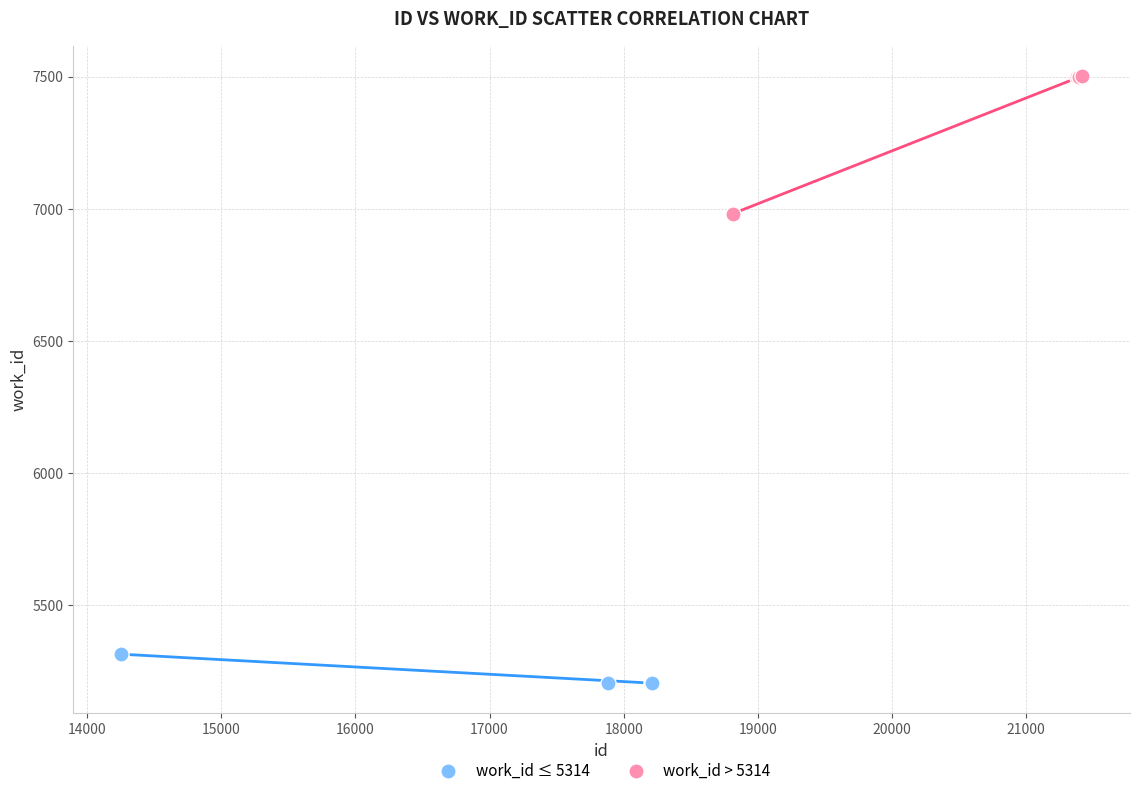

Which series contains the highest Y value?

work_id > 5314